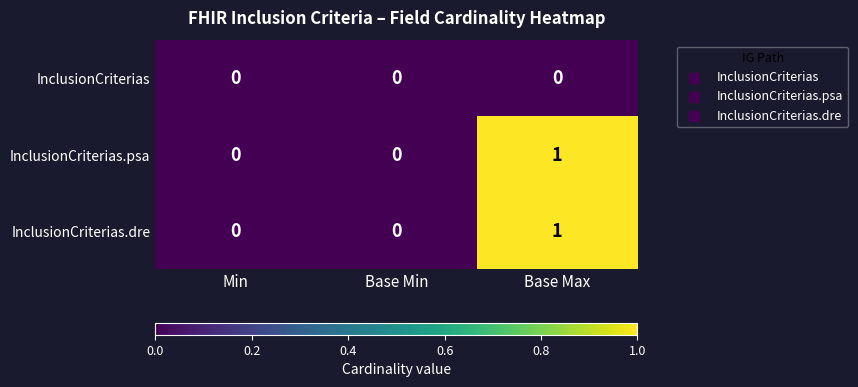

Reading left to right, list all the values displayed in this chart.

InclusionCriterias: Min=0	Base Min=0	Base Max=0
InclusionCriterias.psa: Min=0	Base Min=0	Base Max=1
InclusionCriterias.dre: Min=0	Base Min=0	Base Max=1